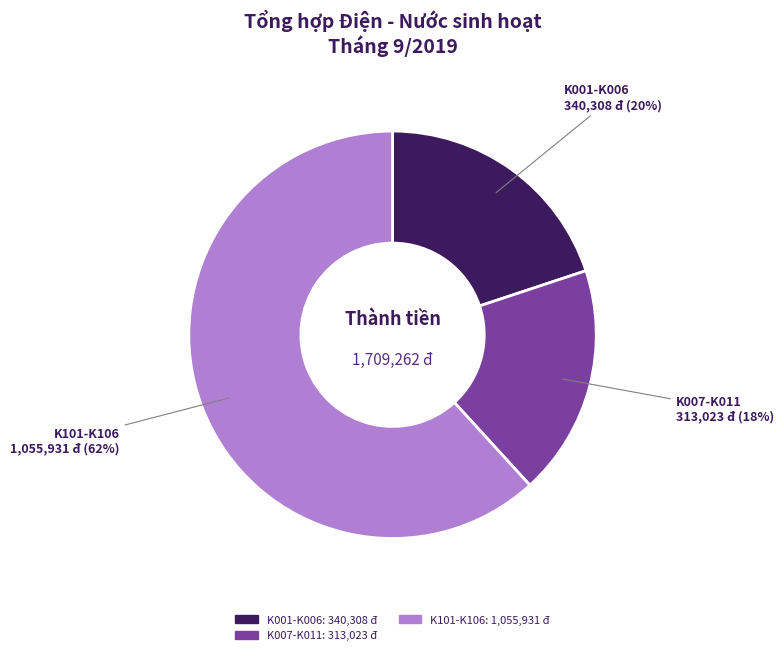

To the nearest percent, what is the average slice percentage?

33%